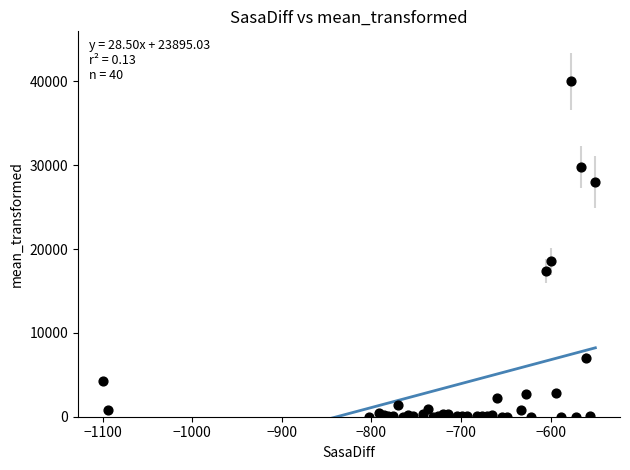

What Y value in the scatter plot is closest to 20000?

18526.4